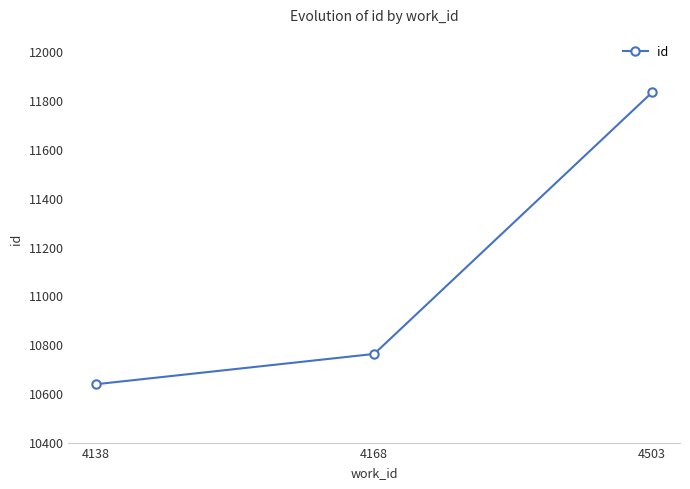

How many categories are shown in the chart?

3